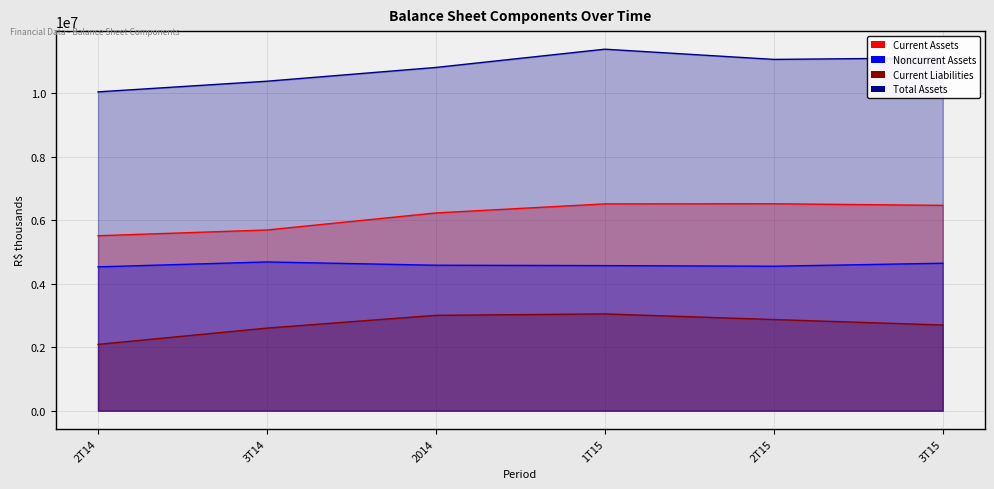

True or false: Current Assets has more than 0 points higher than both neighbors.

True